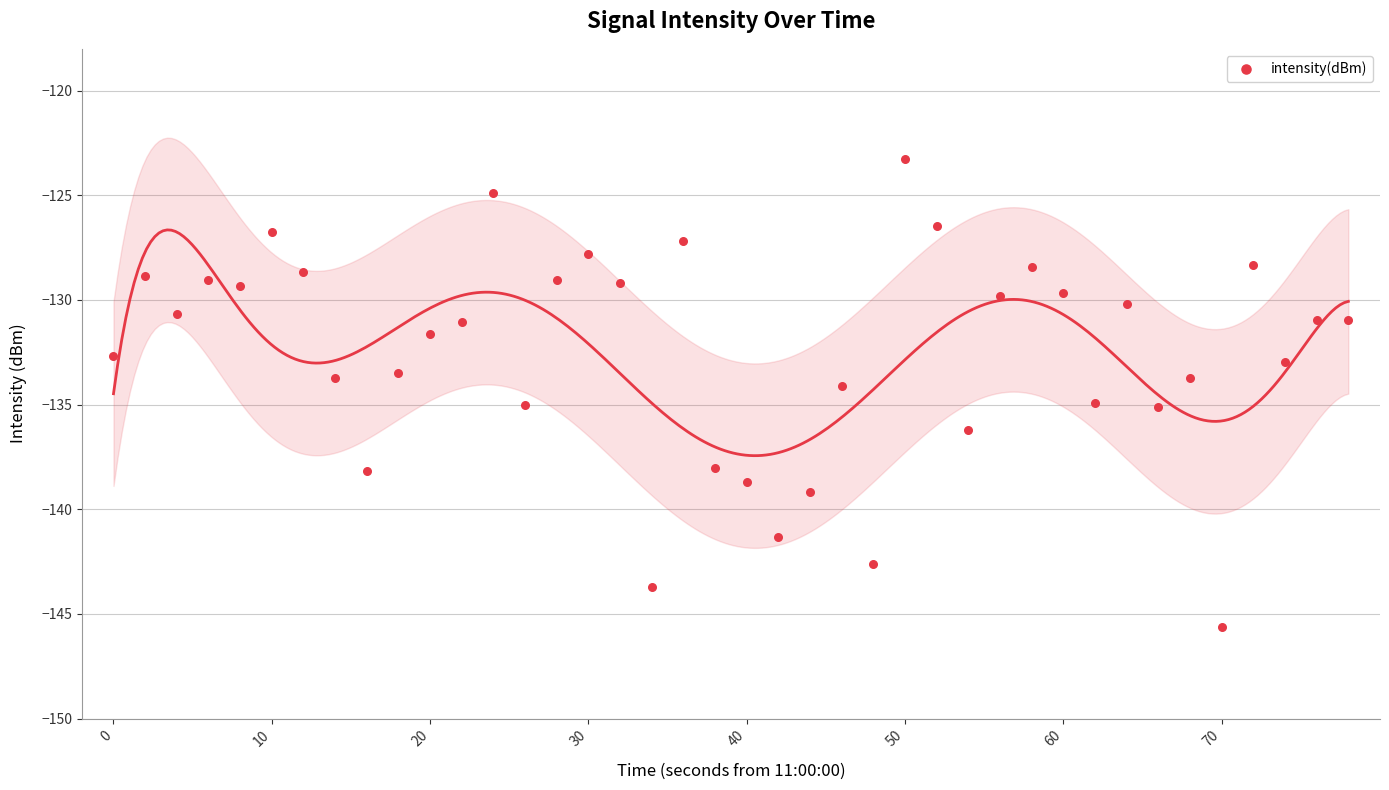

What is the range of Y values (max minus min)?

22.4